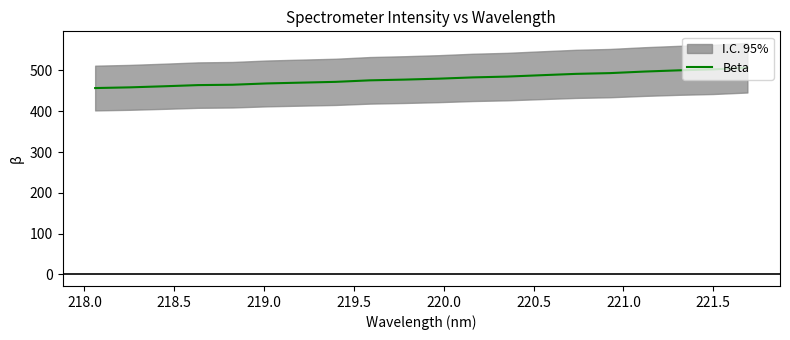

How many data points are less than 479?

10